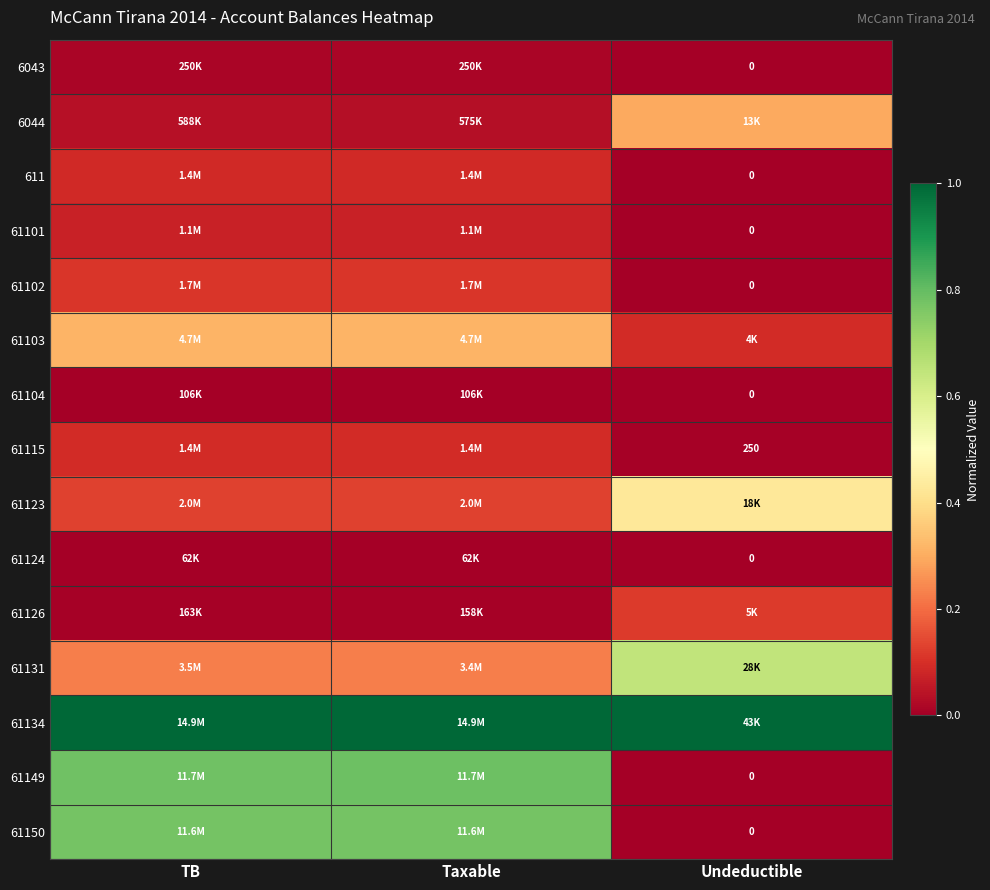

Is the value of 61150 at Taxable greater than the value of 61102 at TB?

Yes